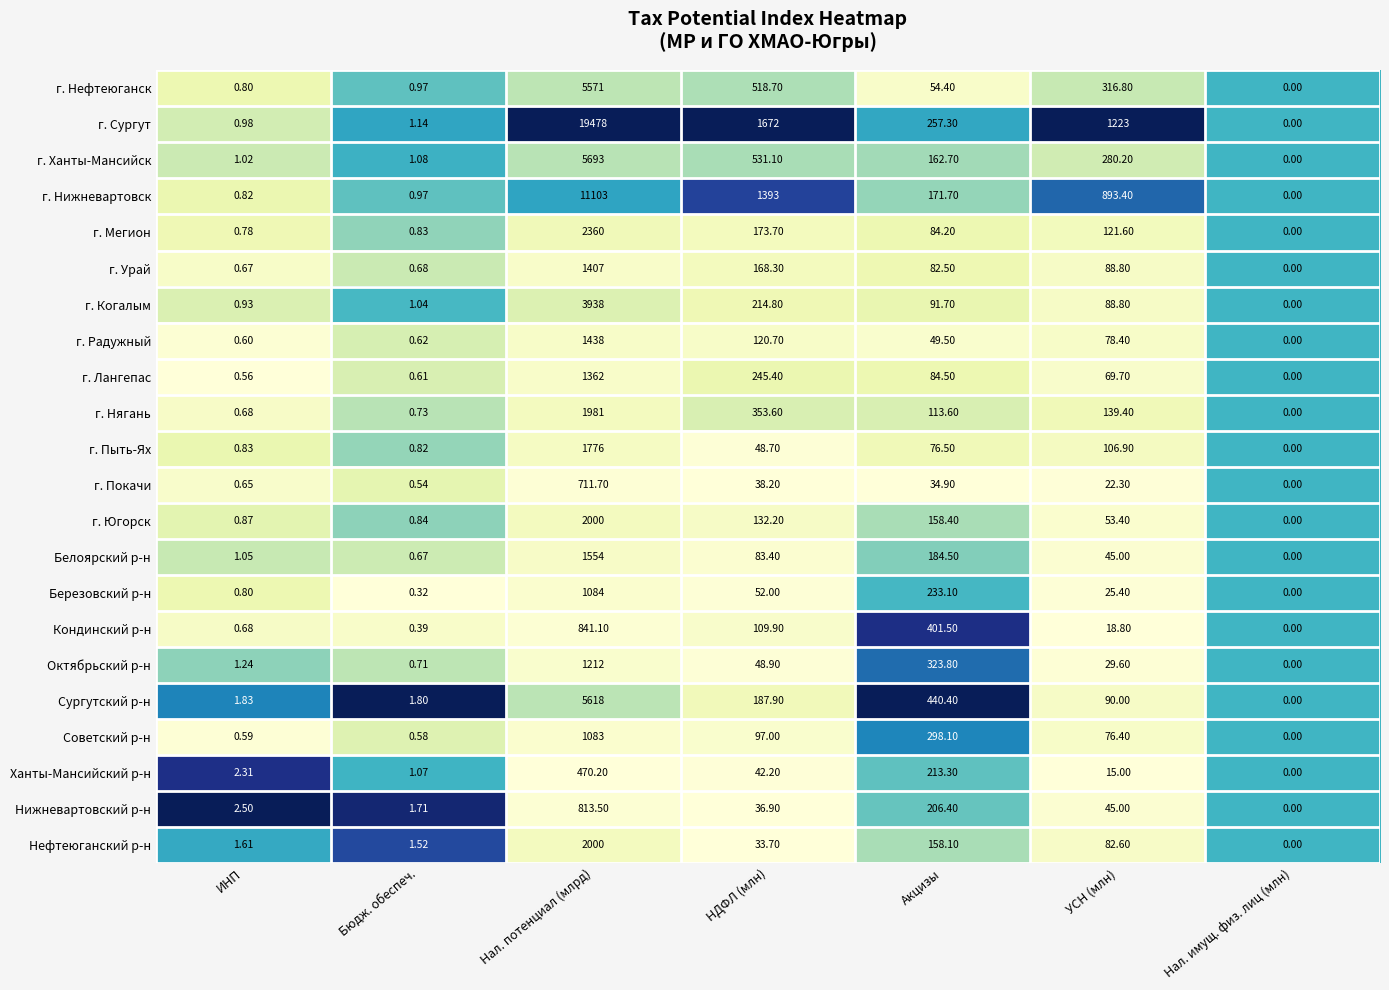

List the labels in order of Нижневартовский р-н value, smallest first.

Нал. имущ. физ. лиц (млн), Бюдж. обеспеч., ИНП, НДФЛ (млн), УСН (млн), Акцизы, Нал. потенциал (млрд)